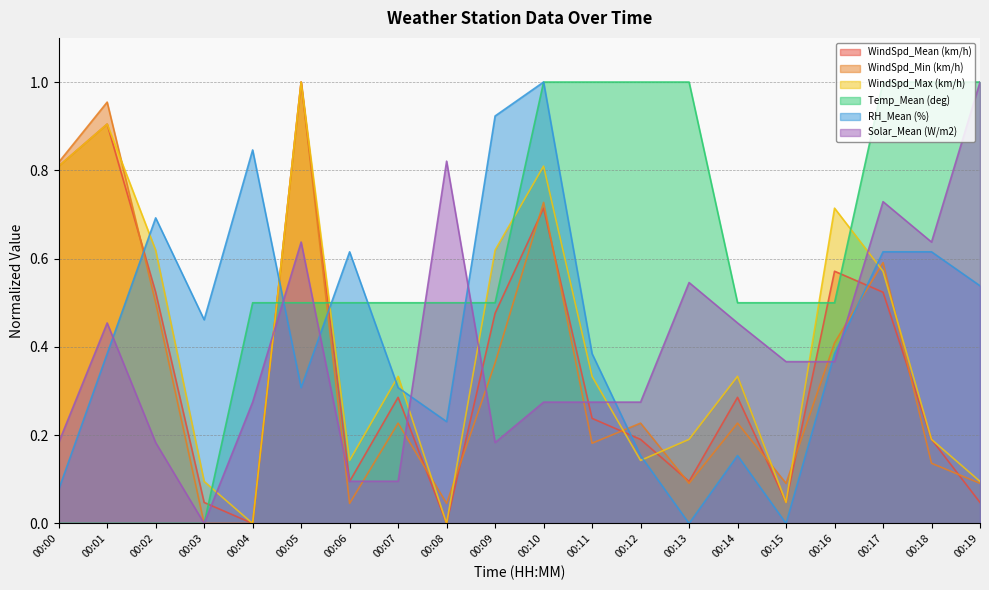

What is the average value of the WindSpd_Min (km/h) series?

0.3